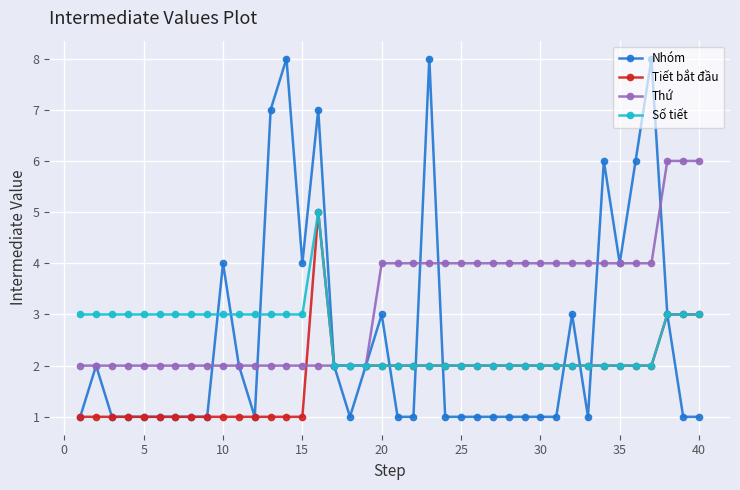

Which series has the widest spread of values?

Nhóm